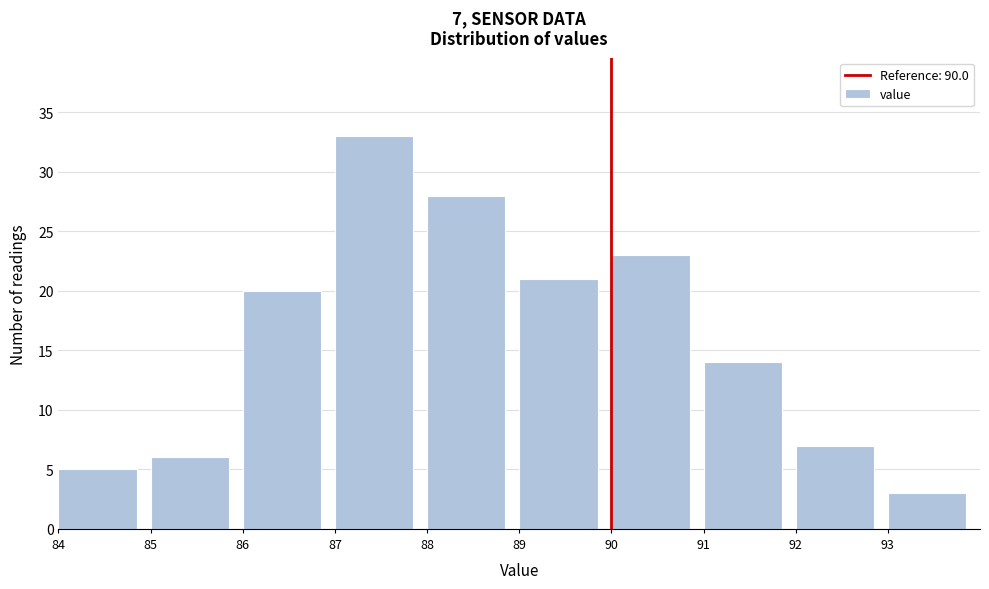

Which range on the x-axis has the tallest bar?

87 to 88